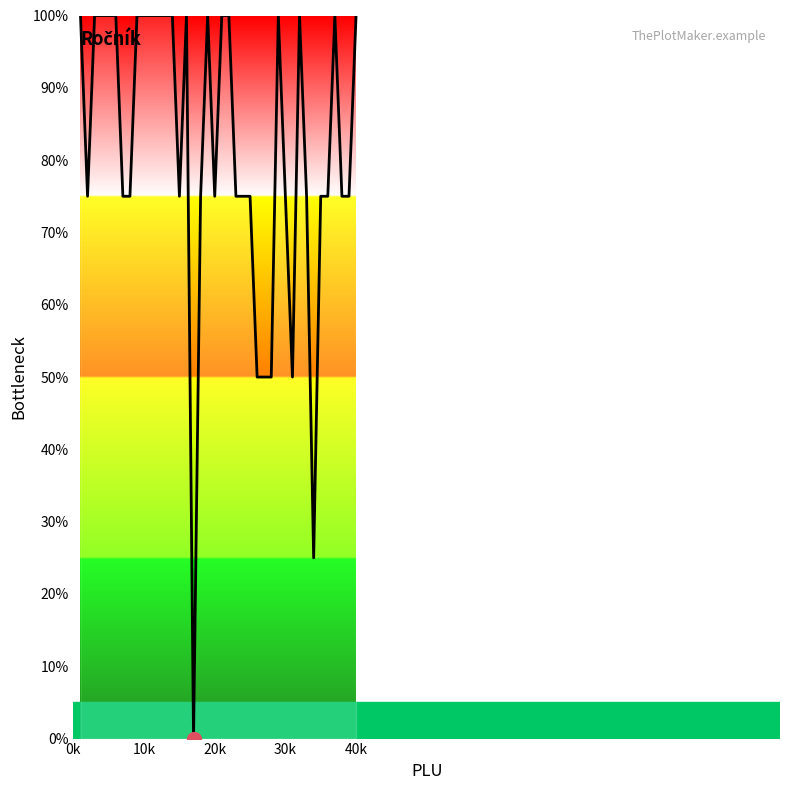

Is this an area chart (filled region under the line)?

No